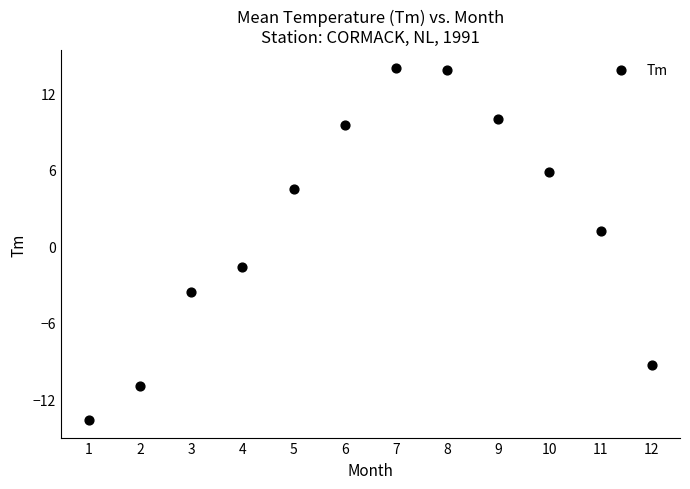

What is the range of X values (max minus min)?

11.0